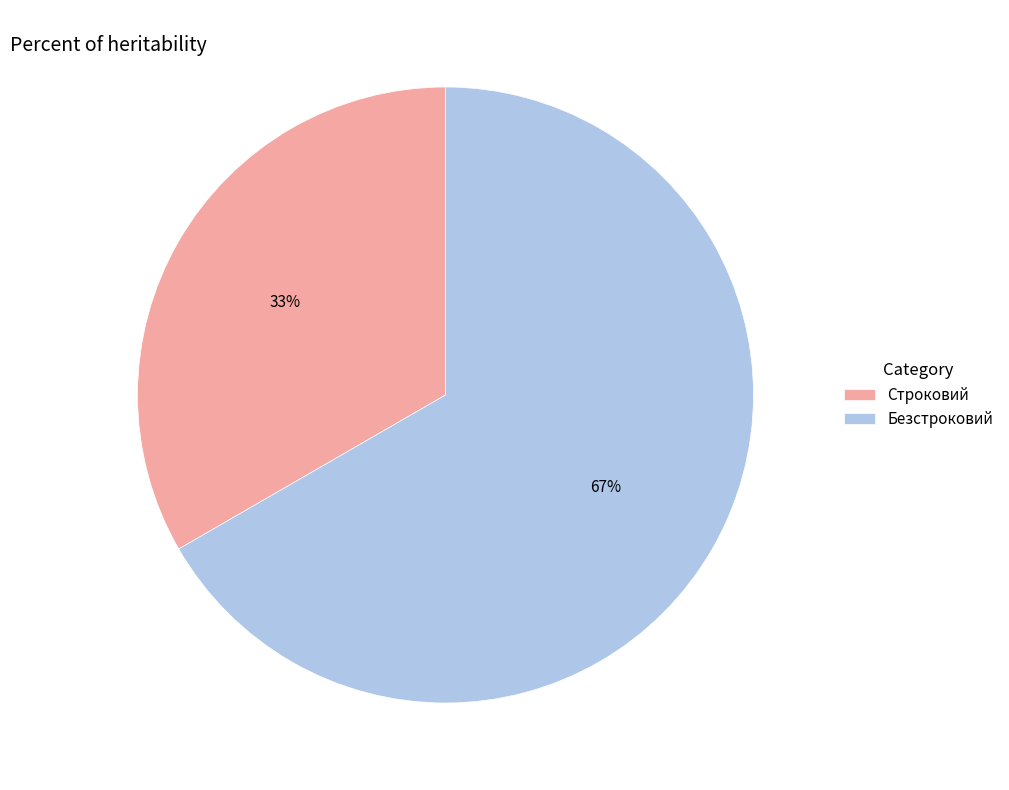

To the nearest percent, what is the average slice percentage?

50%